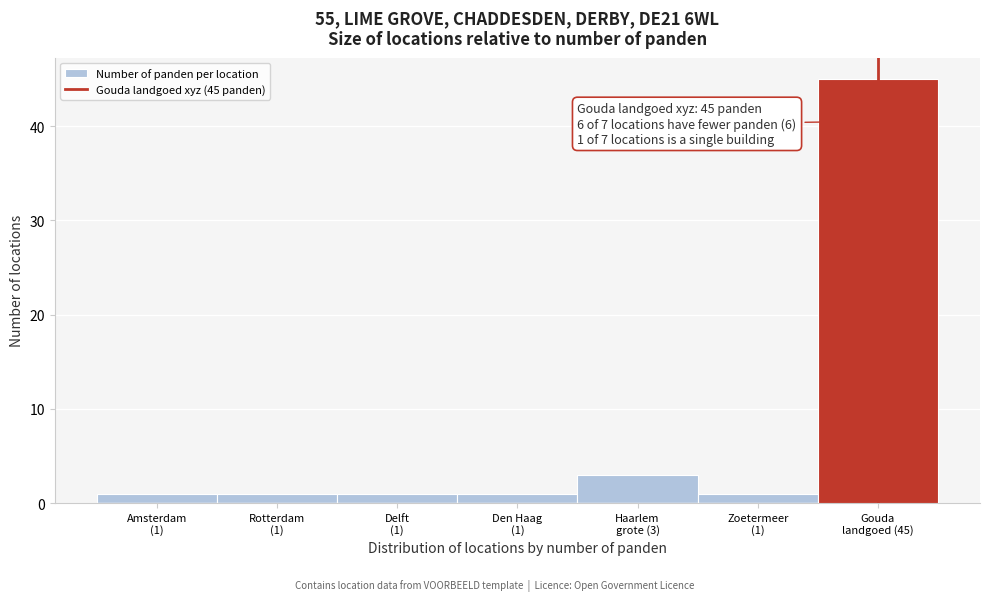

Reading left to right, what are all the values shown in this chart?

1	1	1	1	3	1	45